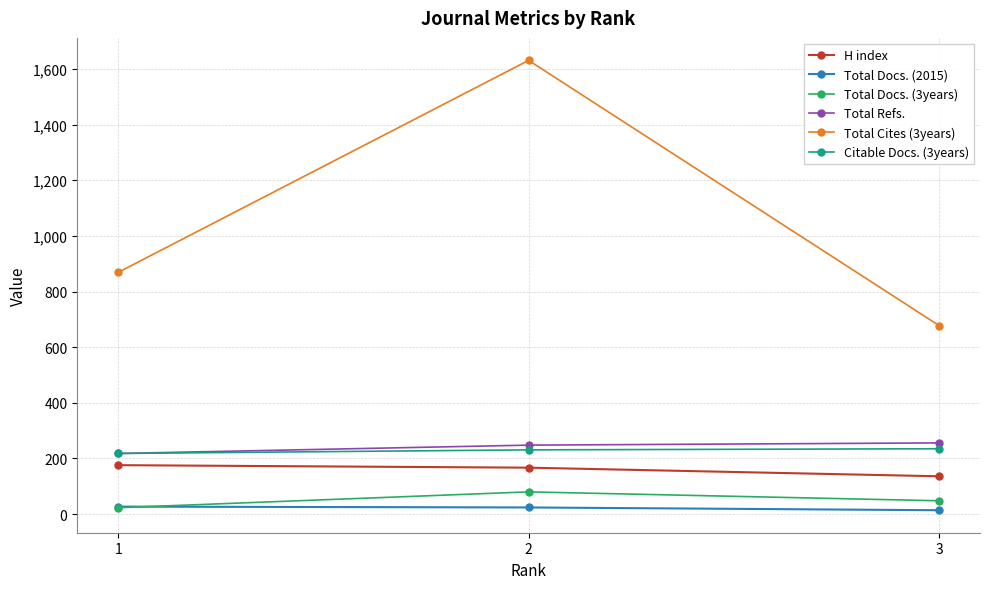

What is the difference between the maximum and minimum values in the Total Docs. (3years) series?

57